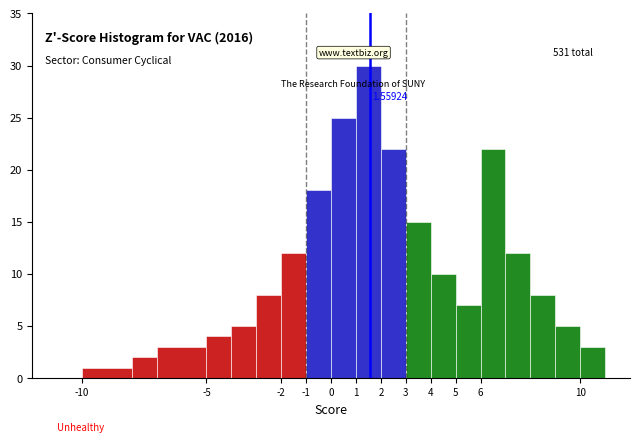

Which range on the x-axis has the tallest bar?

1 to 2